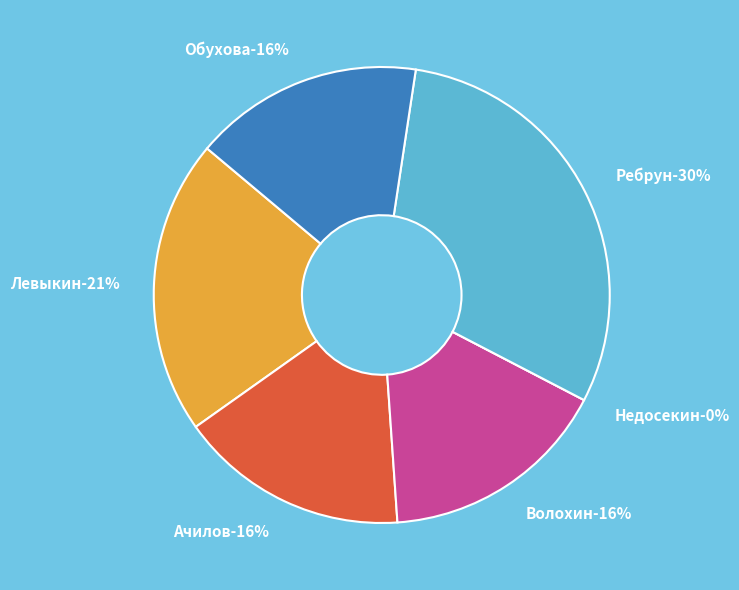

To the nearest percent, what percentage of the pie is Обухова?

16%